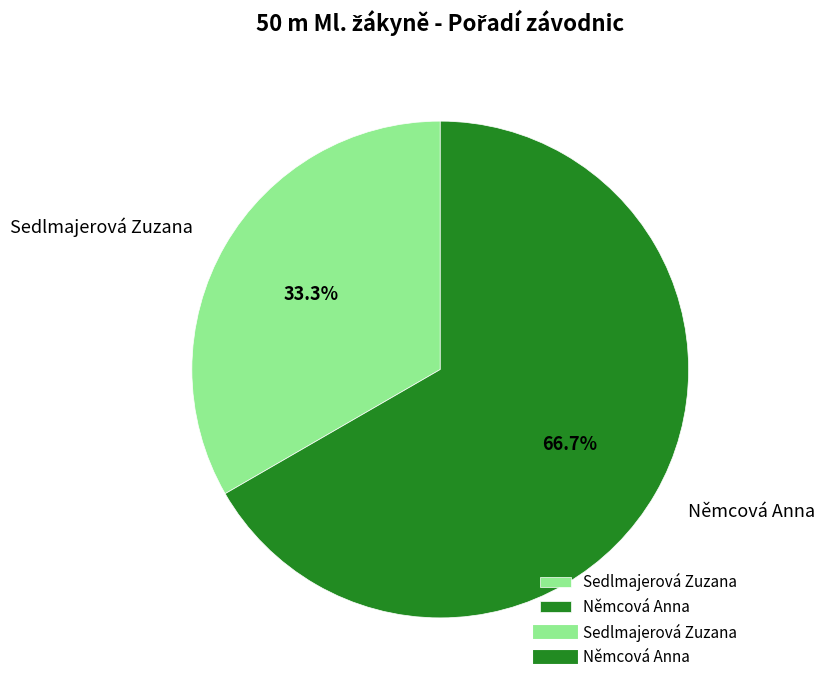

How many slices are in this pie chart?

2